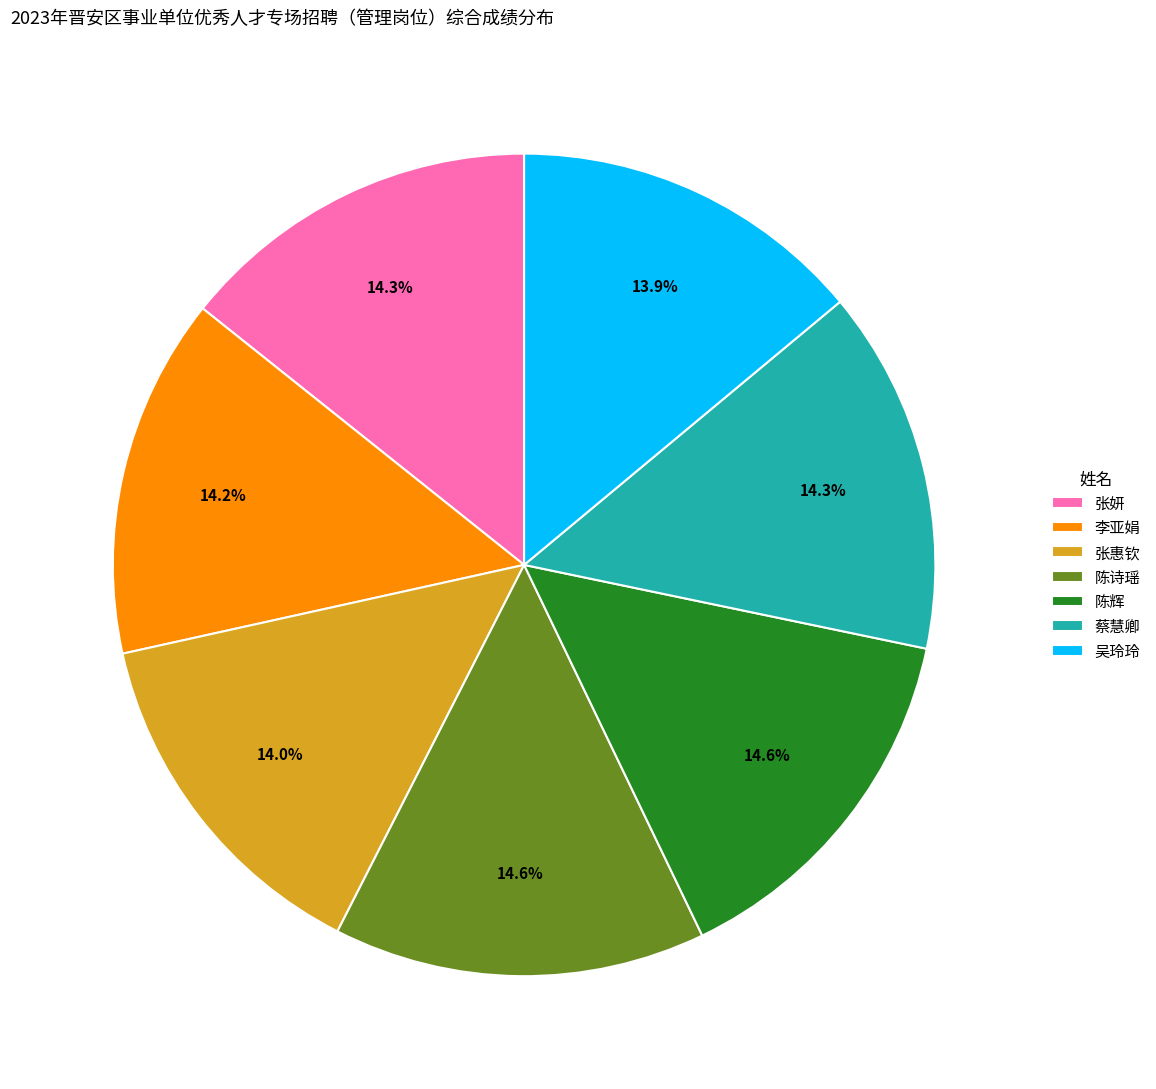

What percentage is the 陈辉 slice, to the nearest percent?

15%